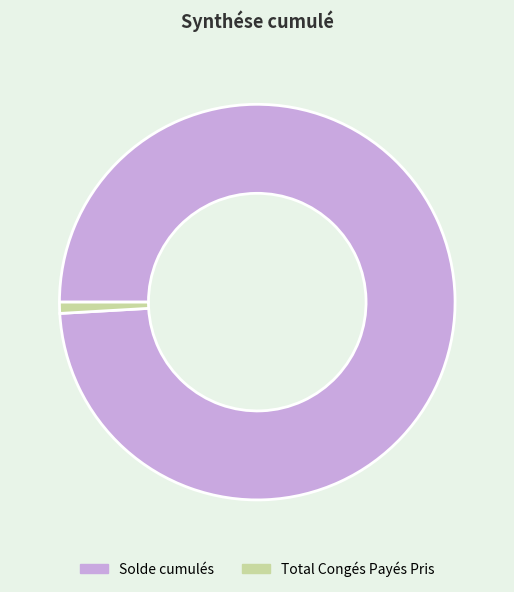

Is there any slice that represents more than half of the pie?

Yes